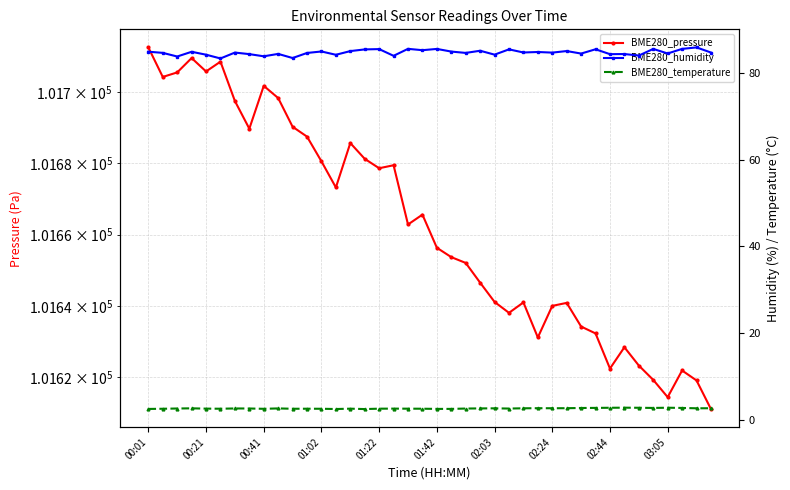

What is the difference between the BME280_temperature values at 10 and 24?

0.1